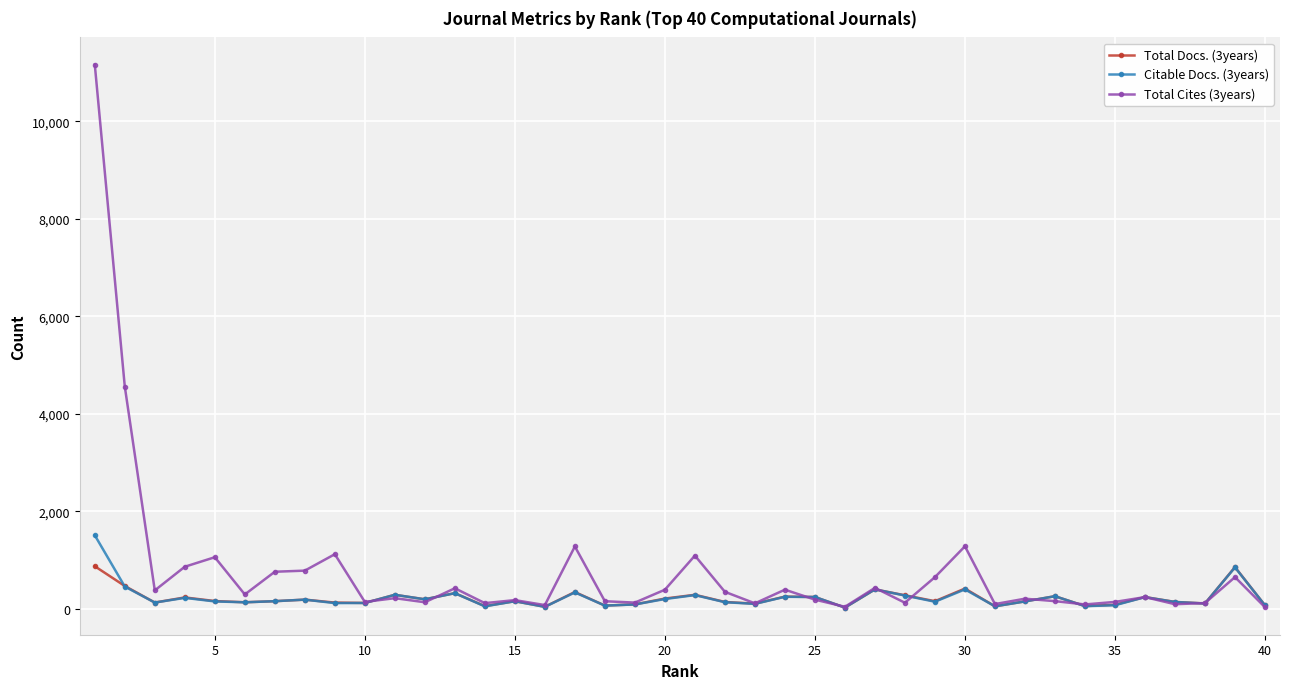

Which series has the largest total across all categories?

Total Cites (3years)